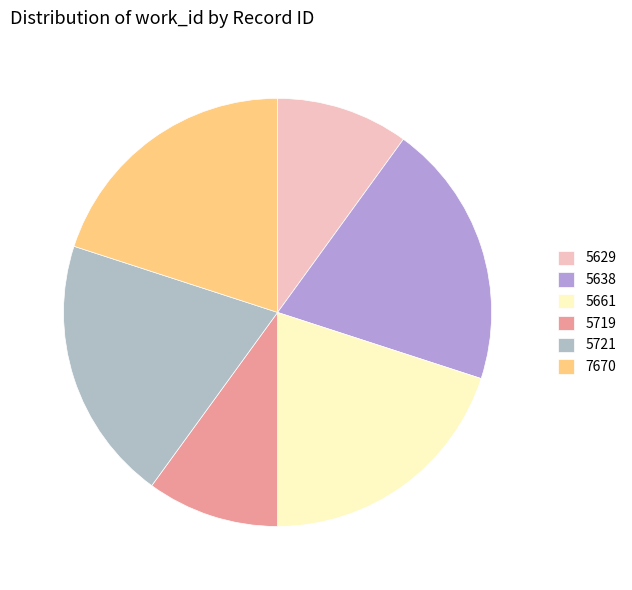

How many segments does this pie chart have?

6